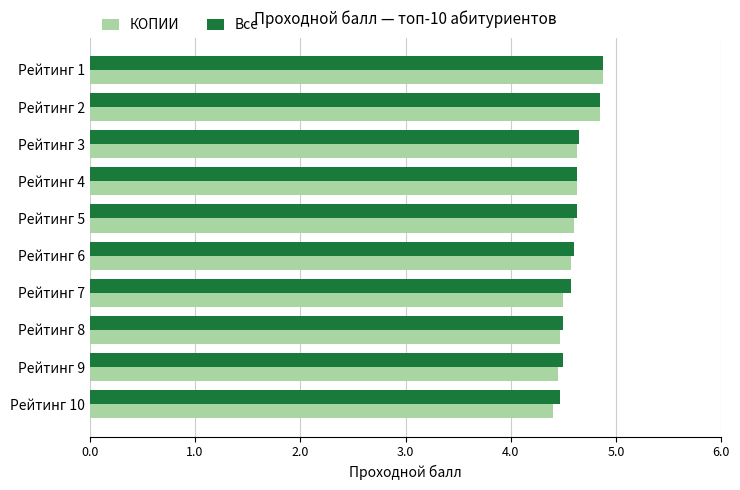

True or false: КОПИИ has a value of 4.5 at Рейтинг 9.

True